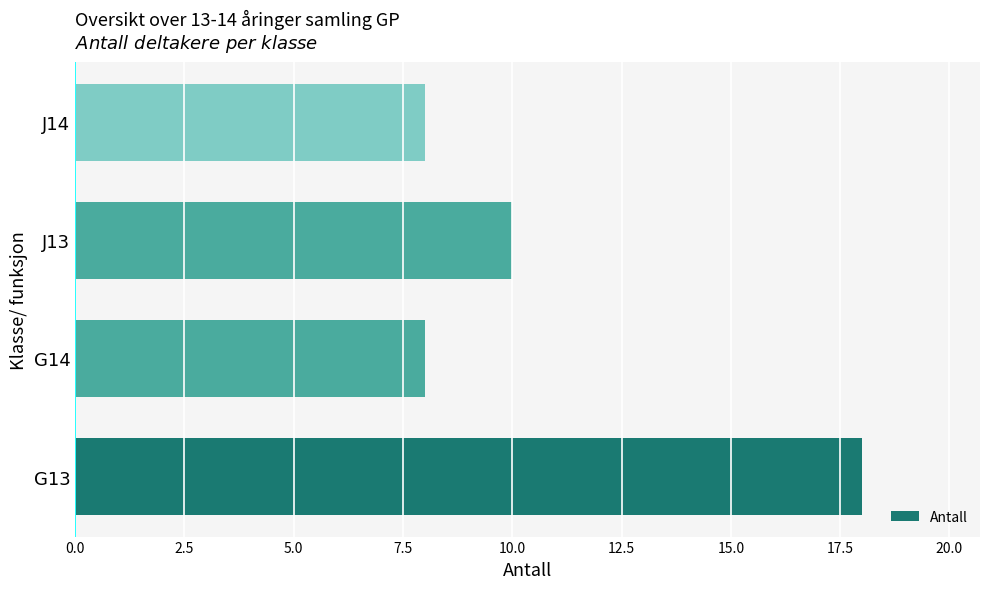

Is it true that the value at J14 is 8?

True